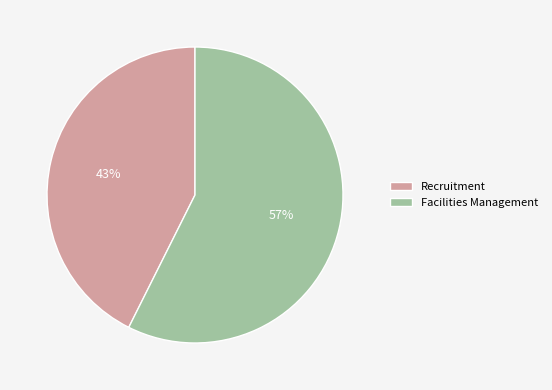

Between Facilities Management and Recruitment, which is larger?

Facilities Management